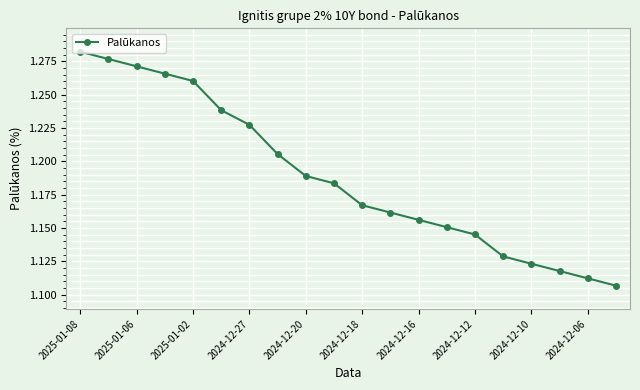

True or false: there are more than 0 points higher than both neighbors.

False